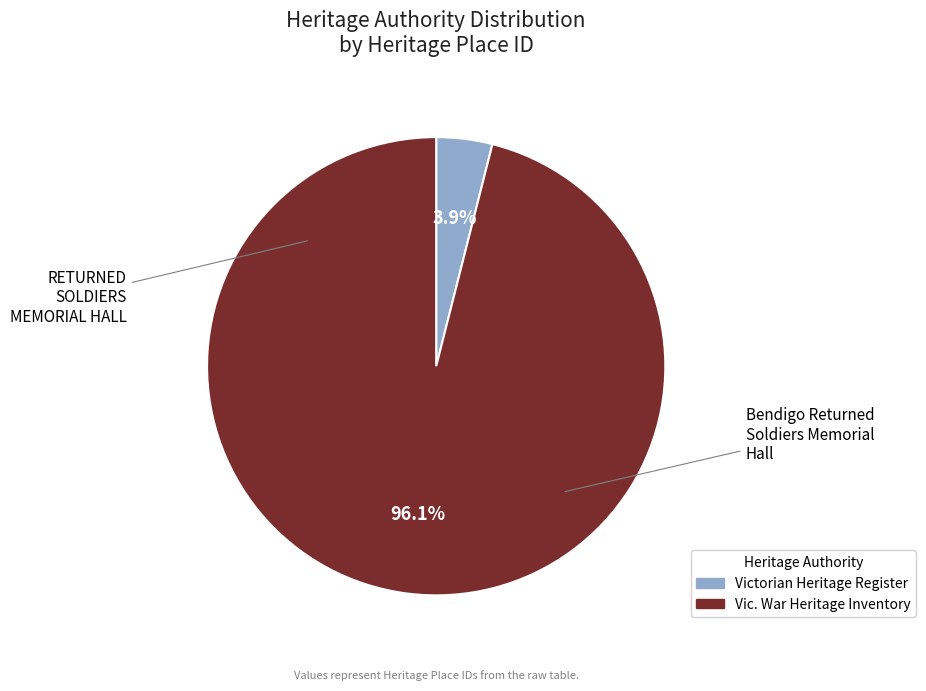

To the nearest percent, what is the difference between the largest and smallest slice percentages?

92%